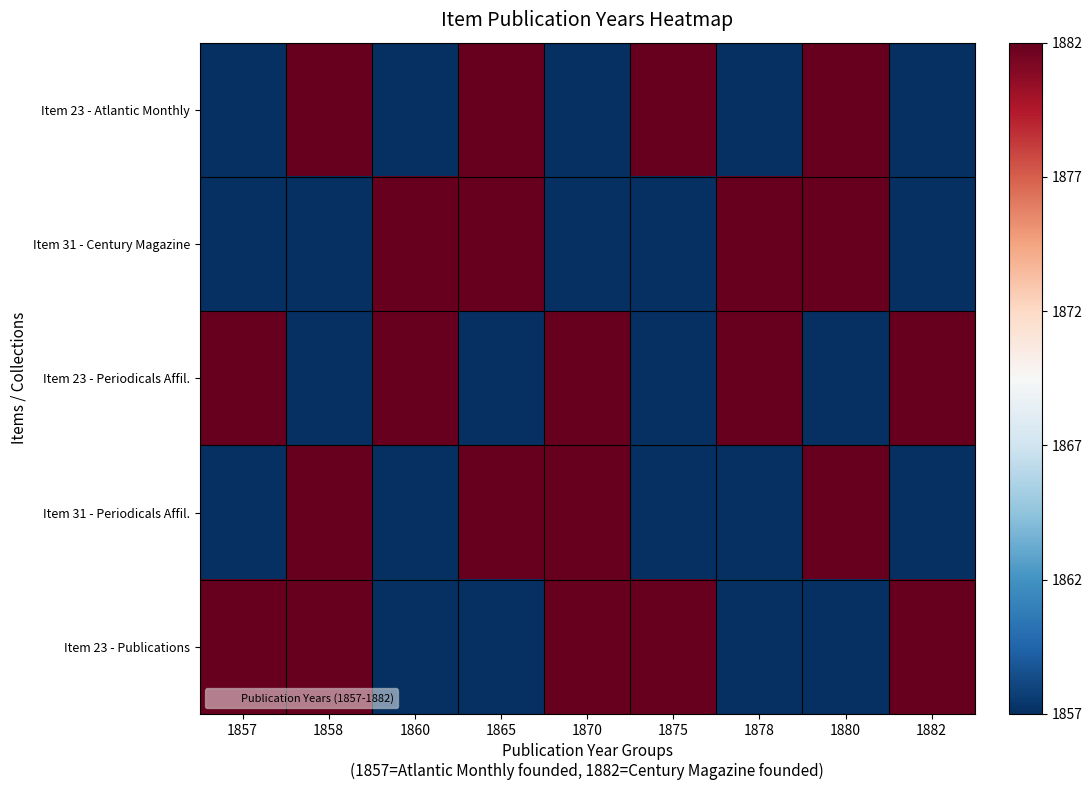

What is the spread (max minus min) of values at 1865?

25